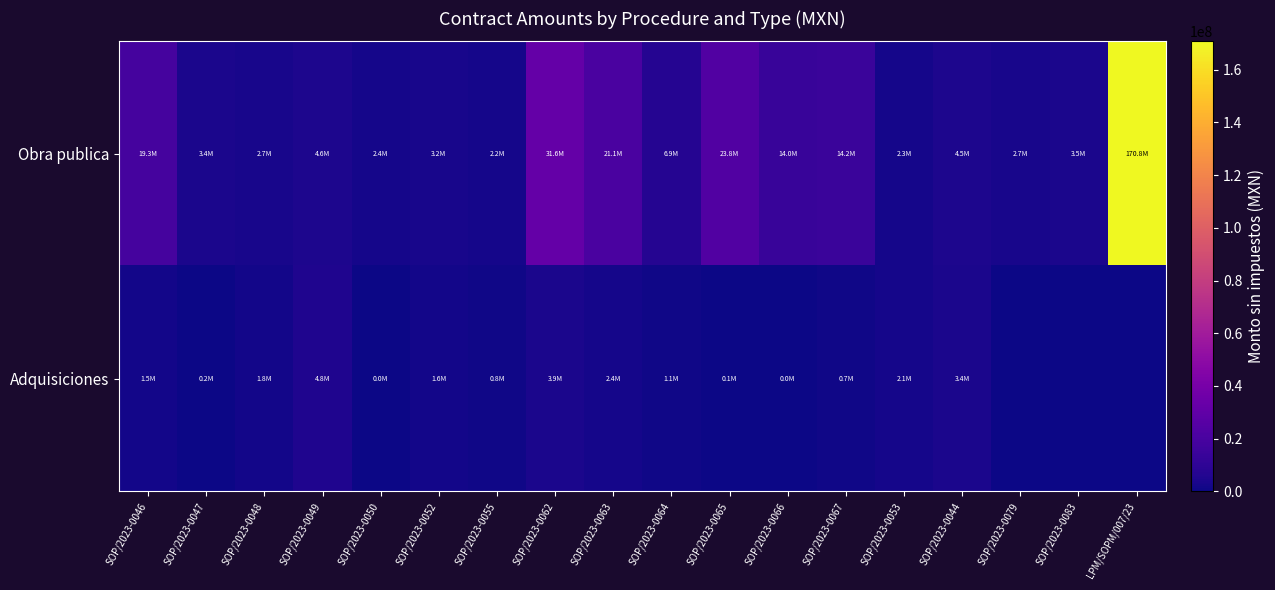

Rank the series by their maximum value, from highest to lowest.

Obra publica, Adquisiciones